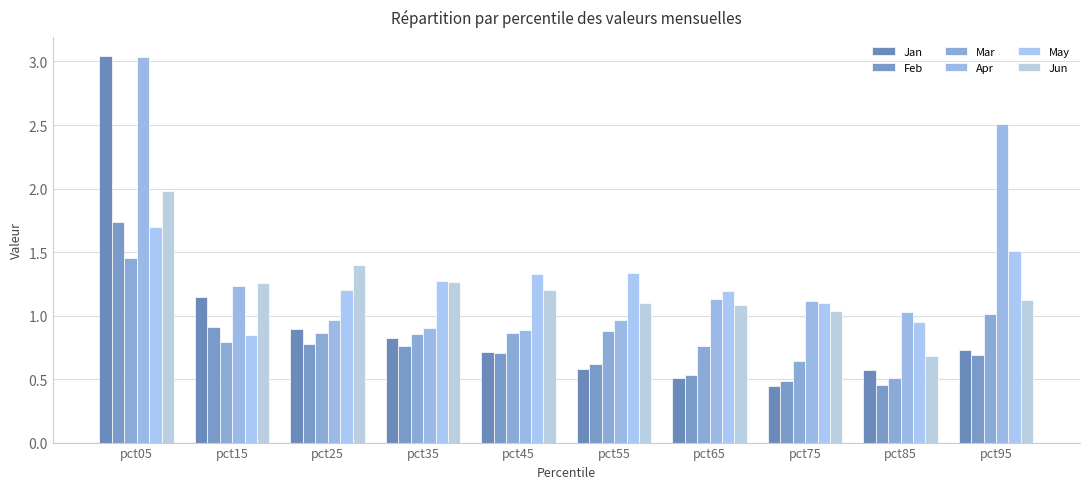

Does the chart contain stacked bars?

No